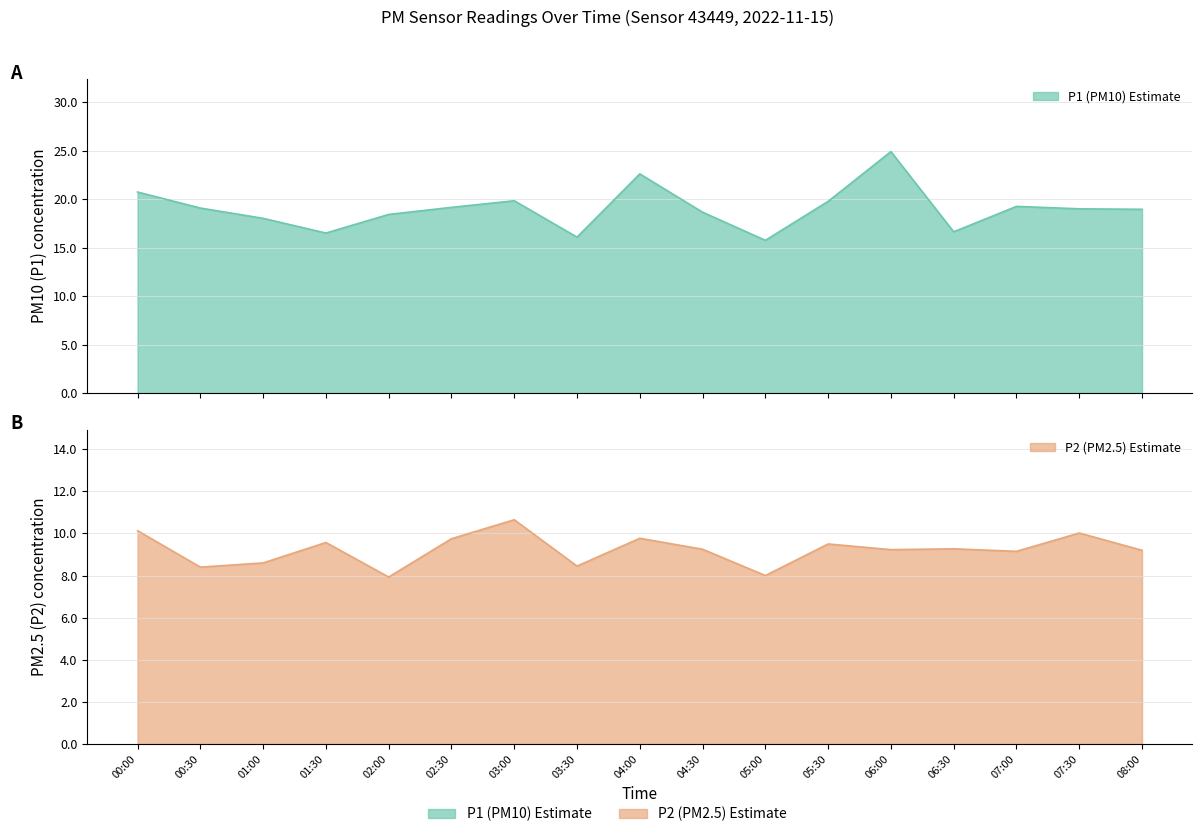

How many distinct data groups are displayed?

2